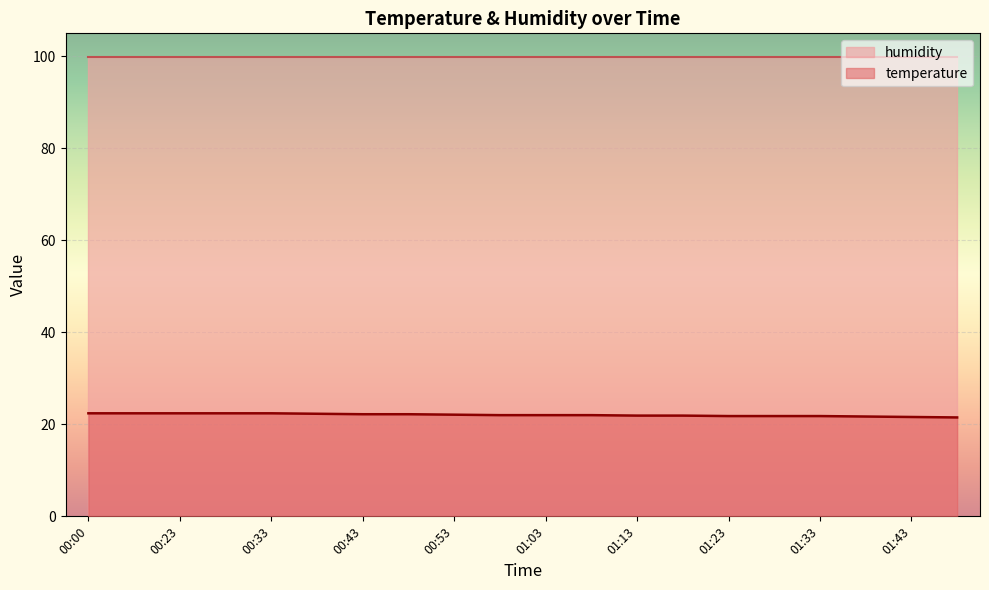

True or false: the data has more than 2 interior local peaks.

False